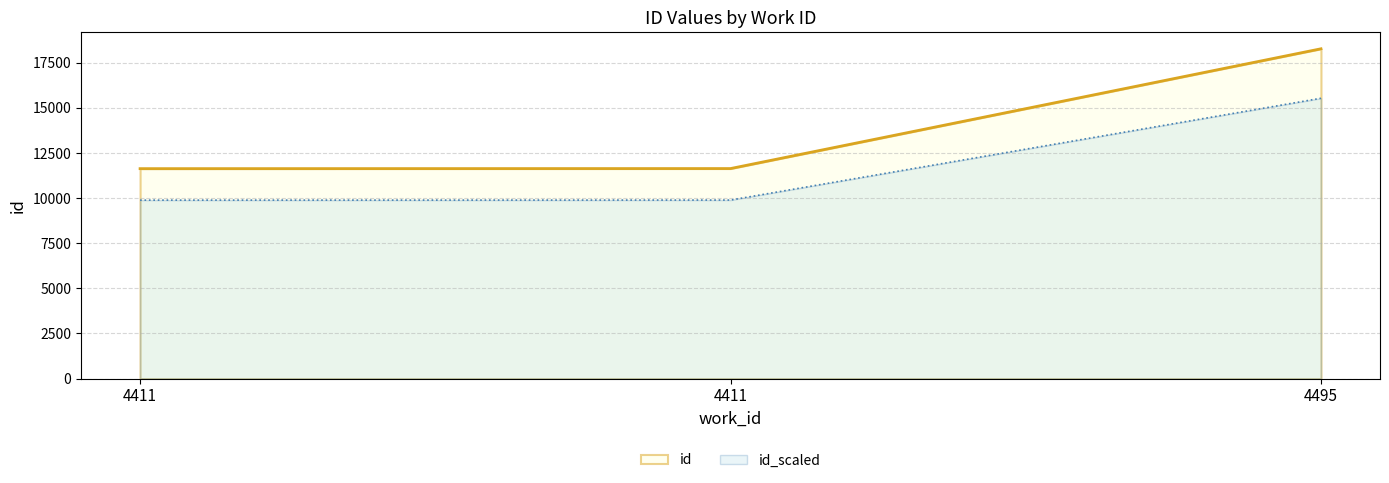

At which label is the value closest to 14952?

4411